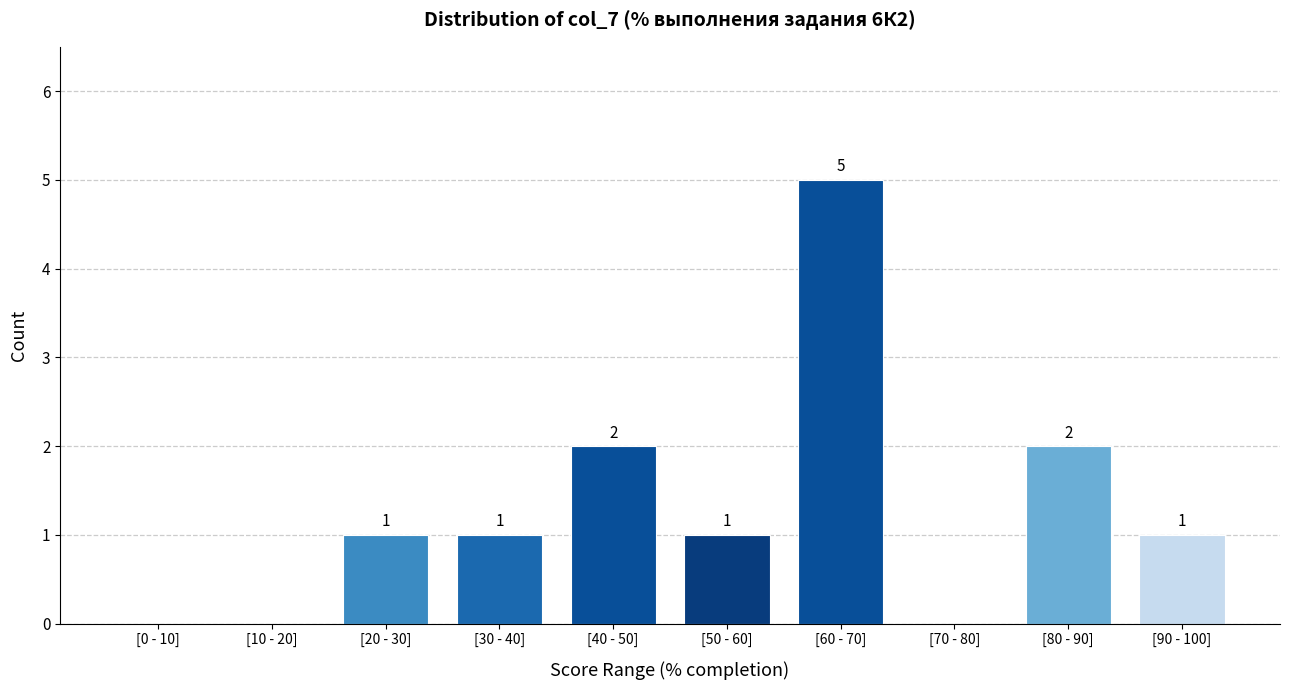

Reading left to right, transcribe all the data shown in this chart.

[0 - 10]=0	[10 - 20]=0	[20 - 30]=1	[30 - 40]=1	[40 - 50]=2	[50 - 60]=1	[60 - 70]=5	[70 - 80]=0	[80 - 90]=2	[90 - 100]=1